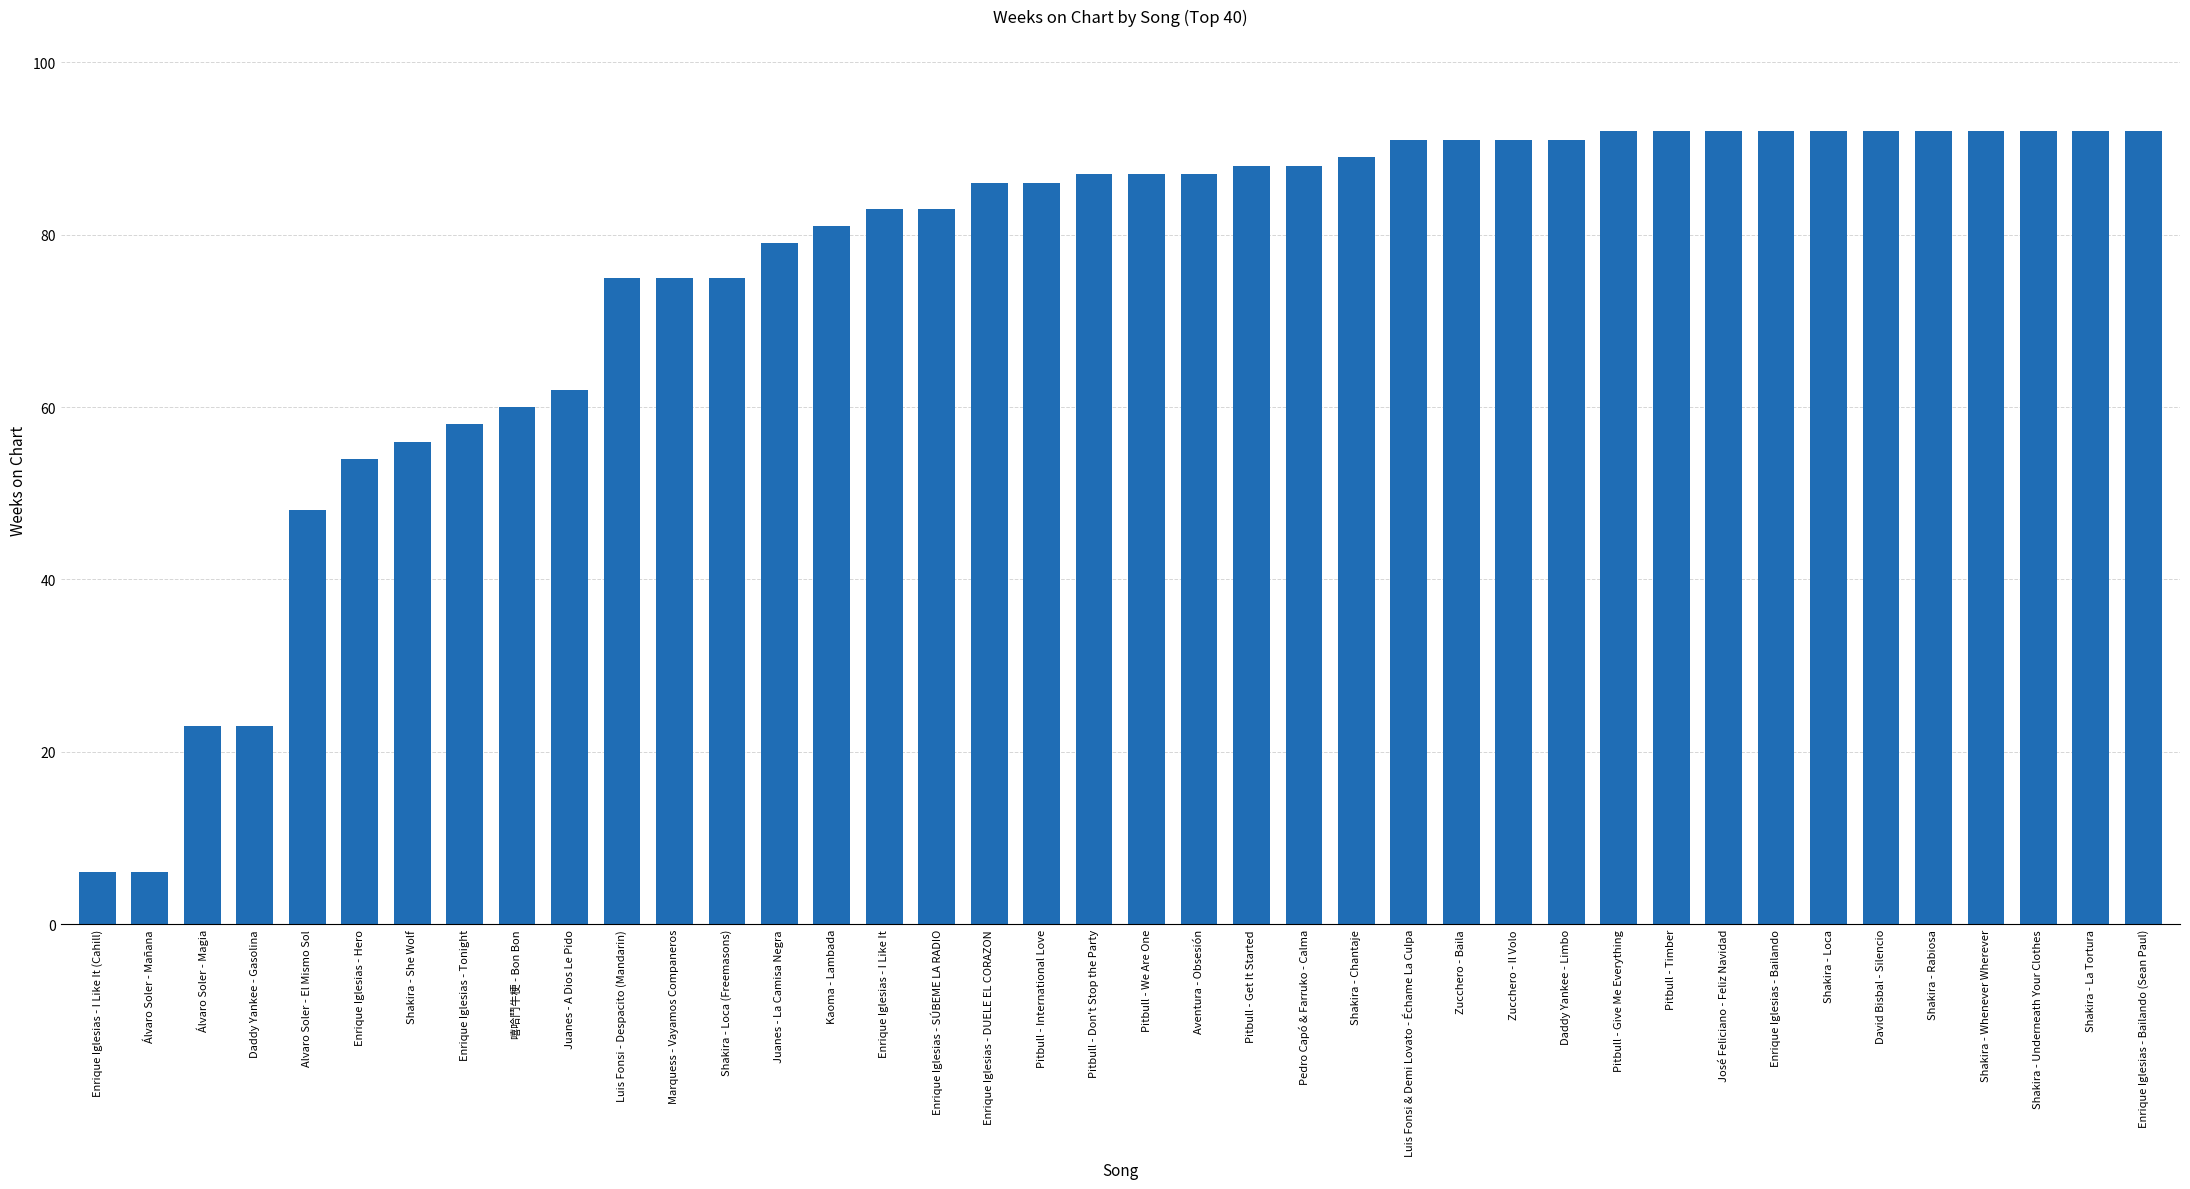

Is it true that the value at Enrique Iglesias - I Like It (Cahill) is 6?

True